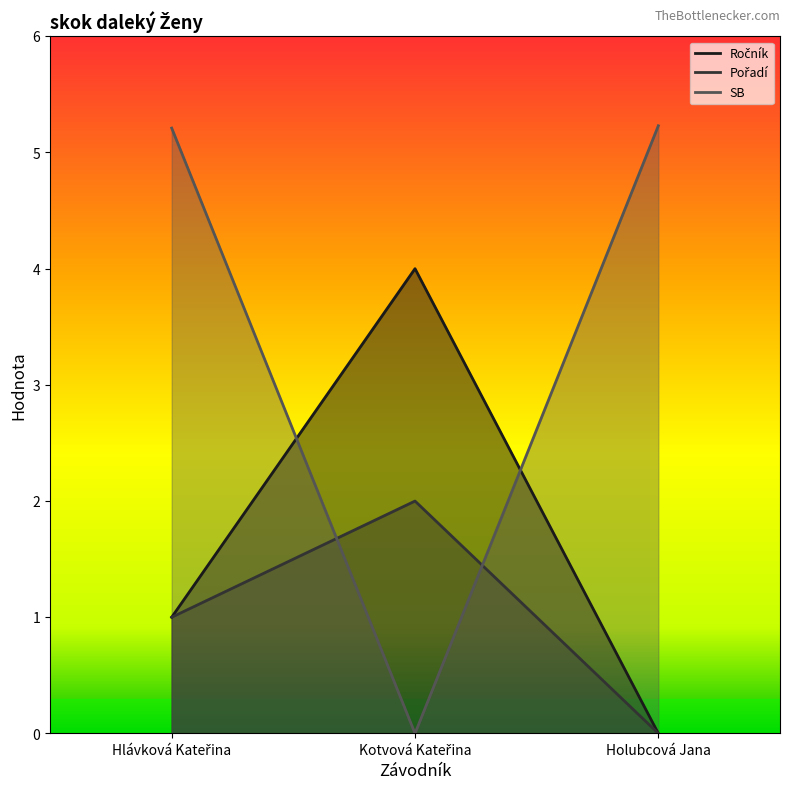

Between Kotvová Kateřina and Hlávková Kateřina, which is larger?

Kotvová Kateřina